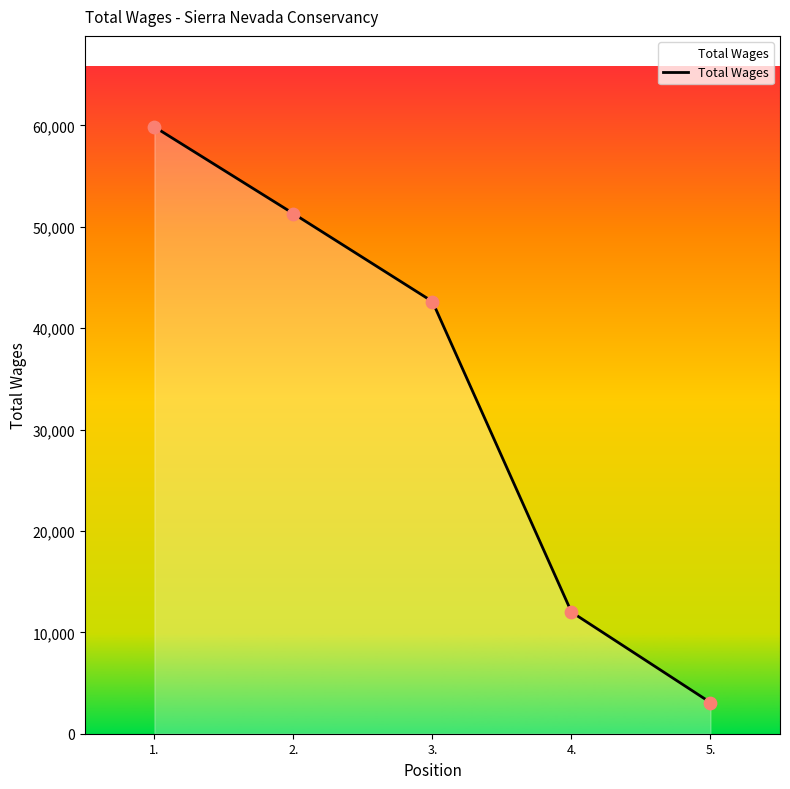

Between 3. and 1., which is larger?

1.